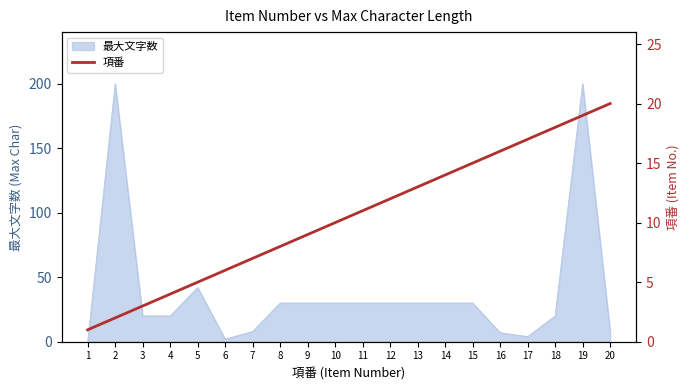

Which has a higher value, 15 or 14?

15